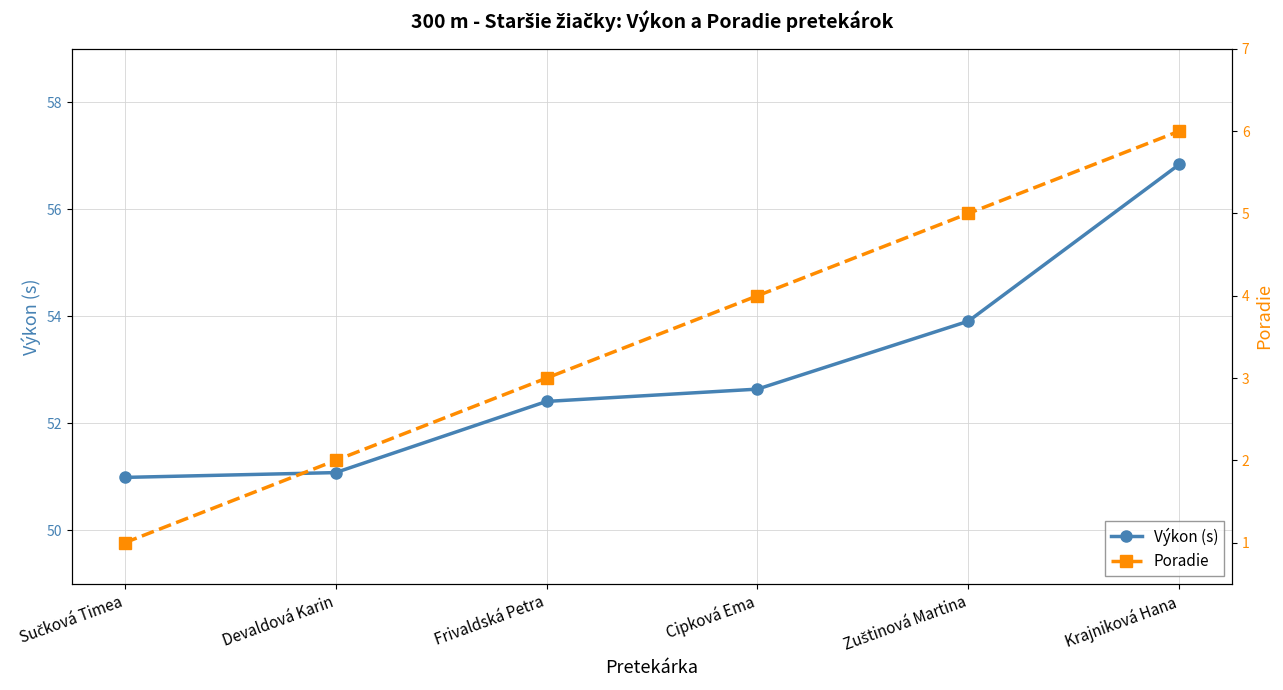

What is the average value of the Poradie series?

3.5